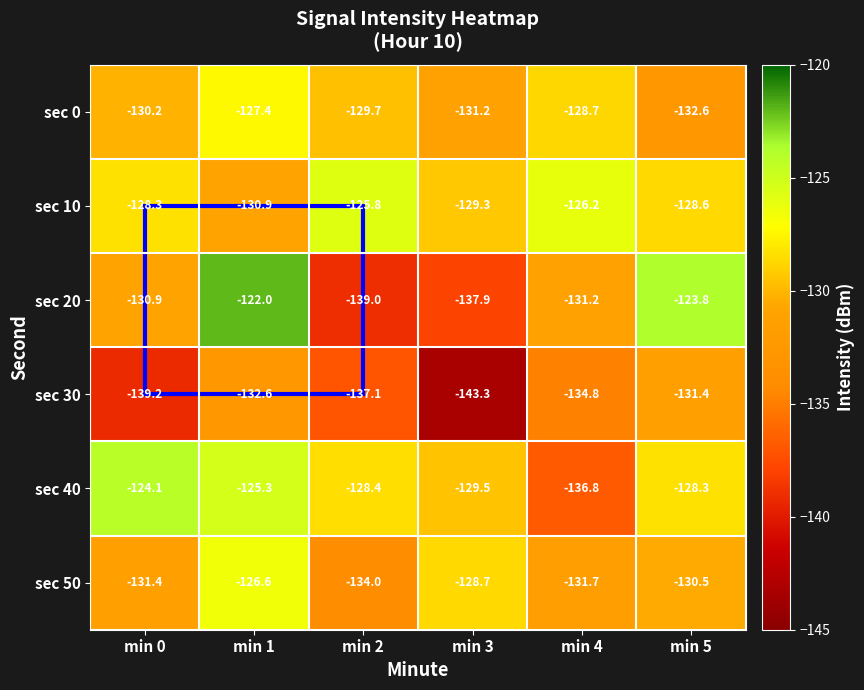

What is the greatest value displayed?

-122.0